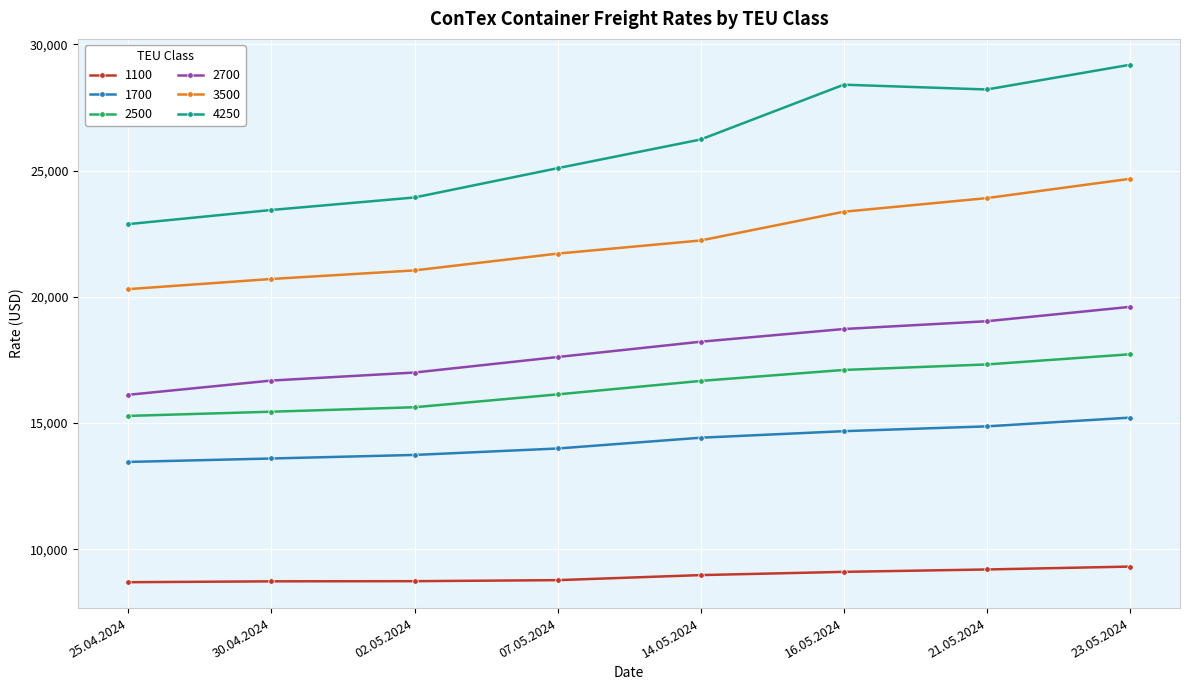

Where is 3500 nearest to the value 22487?

14.05.2024